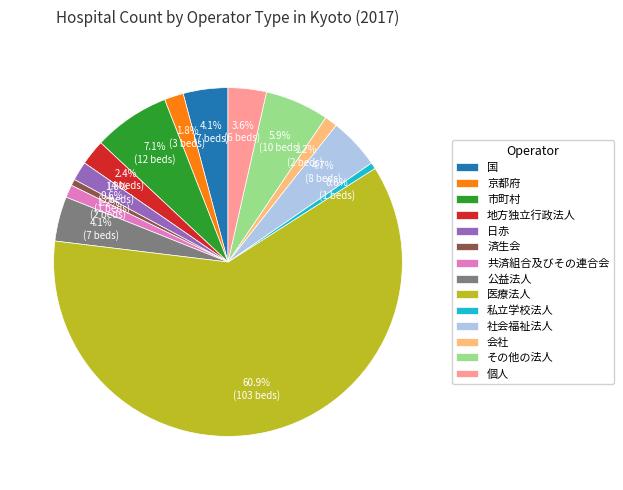

Is it true that 共済組合及びその連合会 is 14% of the pie?

False